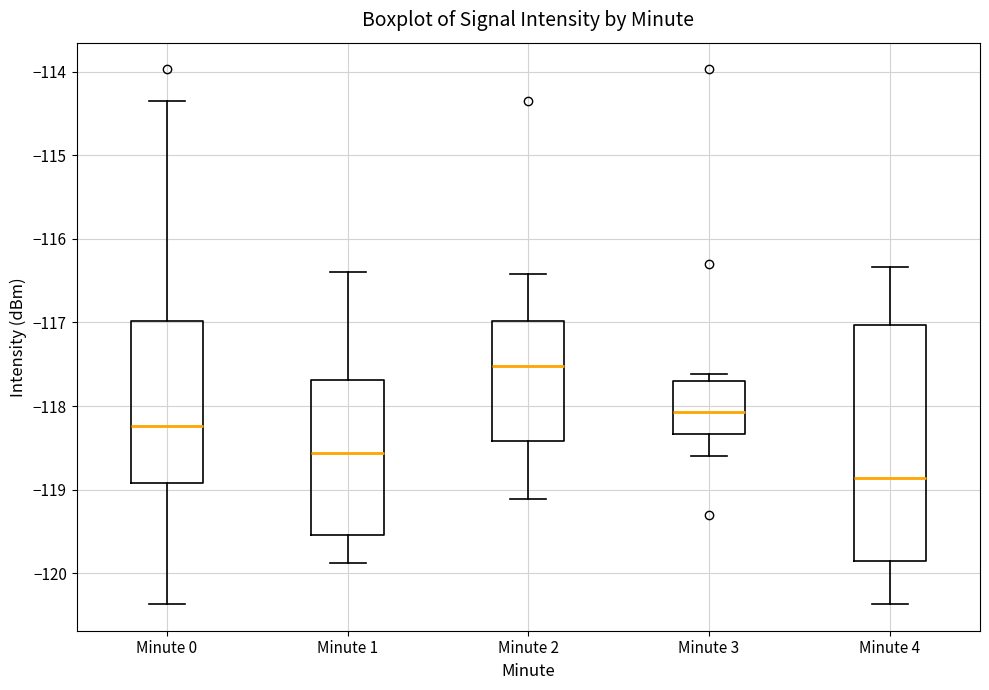

Which box's median line is the lowest?

Minute 4